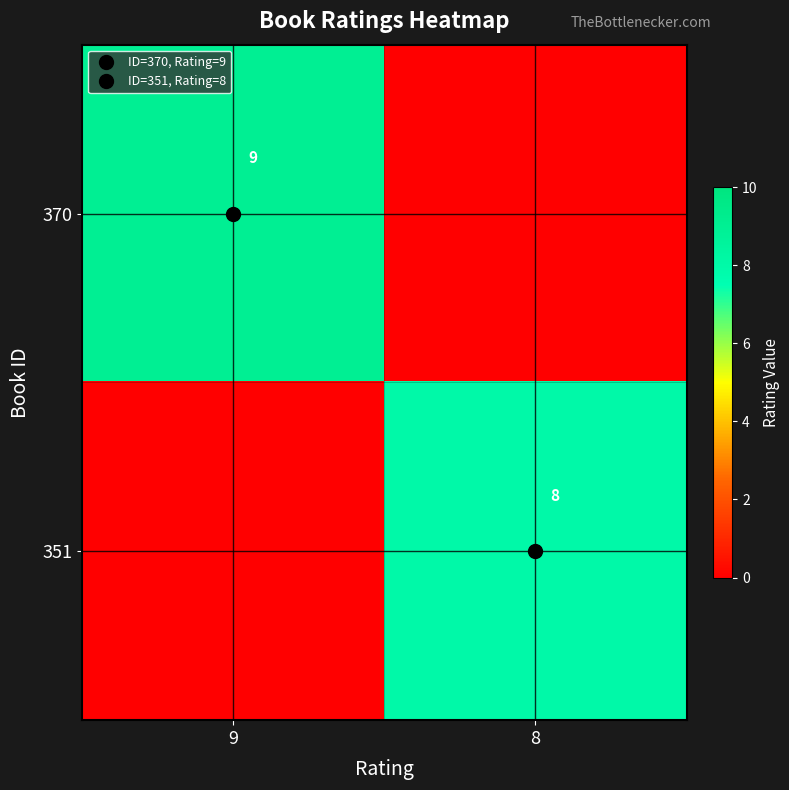

The value of 351 at 8 is 5. True or false?

False